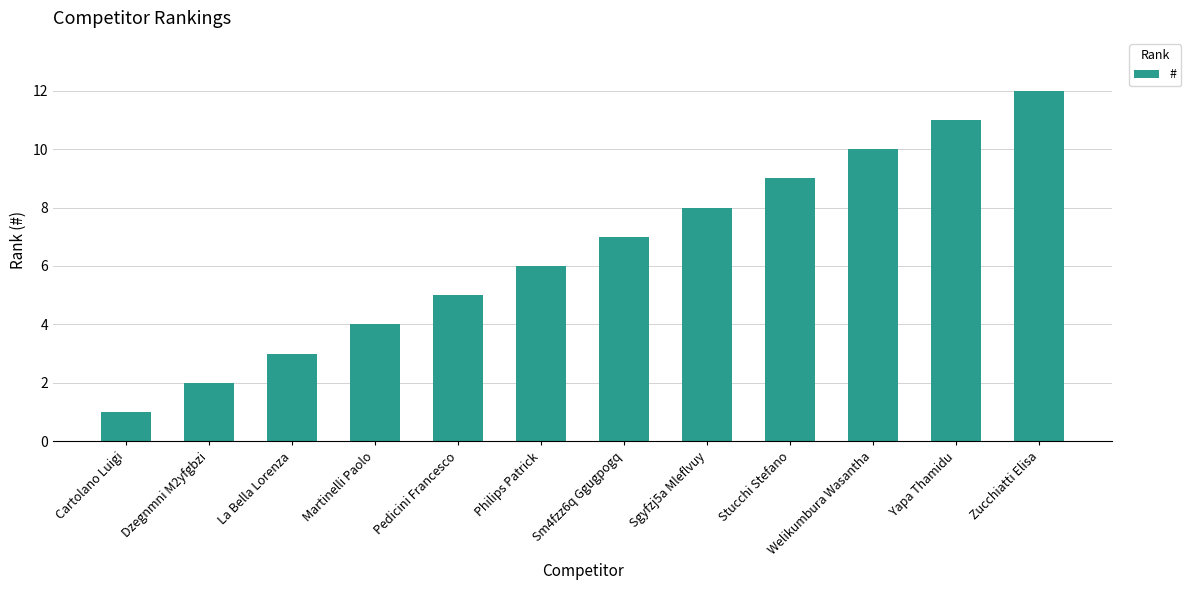

What is the sum of the values at Yapa Thamidu and La Bella Lorenza?

14